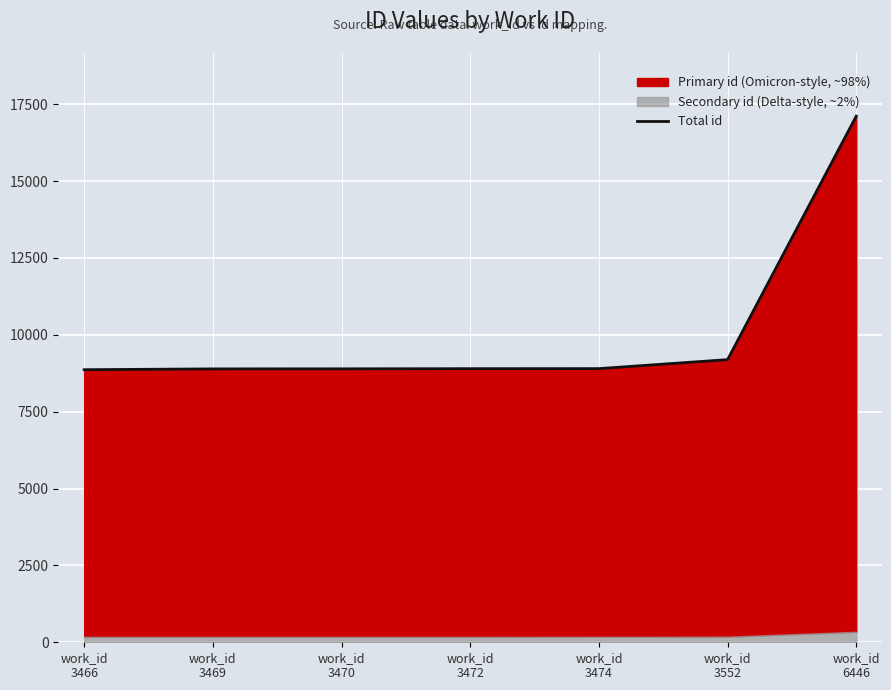

What is the sum of the values at work_id
3469 and work_id
3466?

17758